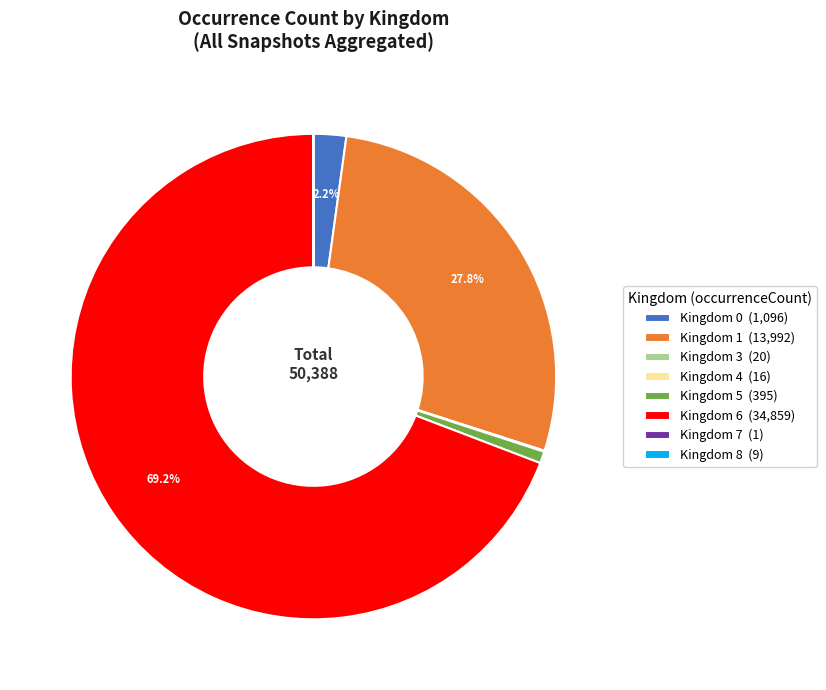

What is the majority slice?

Kingdom 6 (34,859)